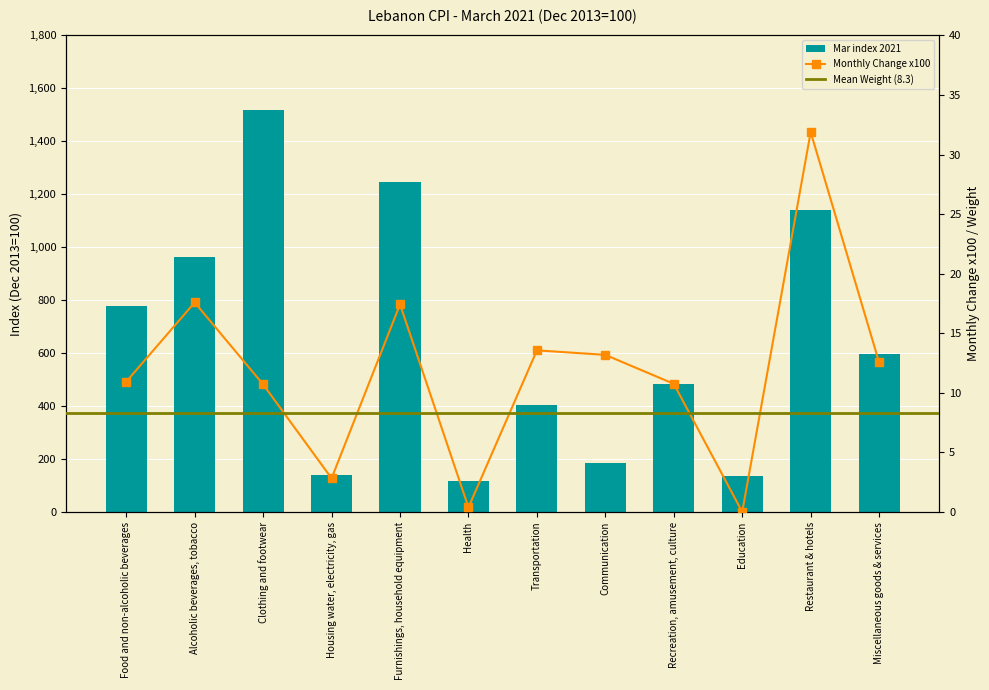

What is the sum of the Monthly Change (x100) values at Alcoholic beverages, tobacco and Health?

18.0